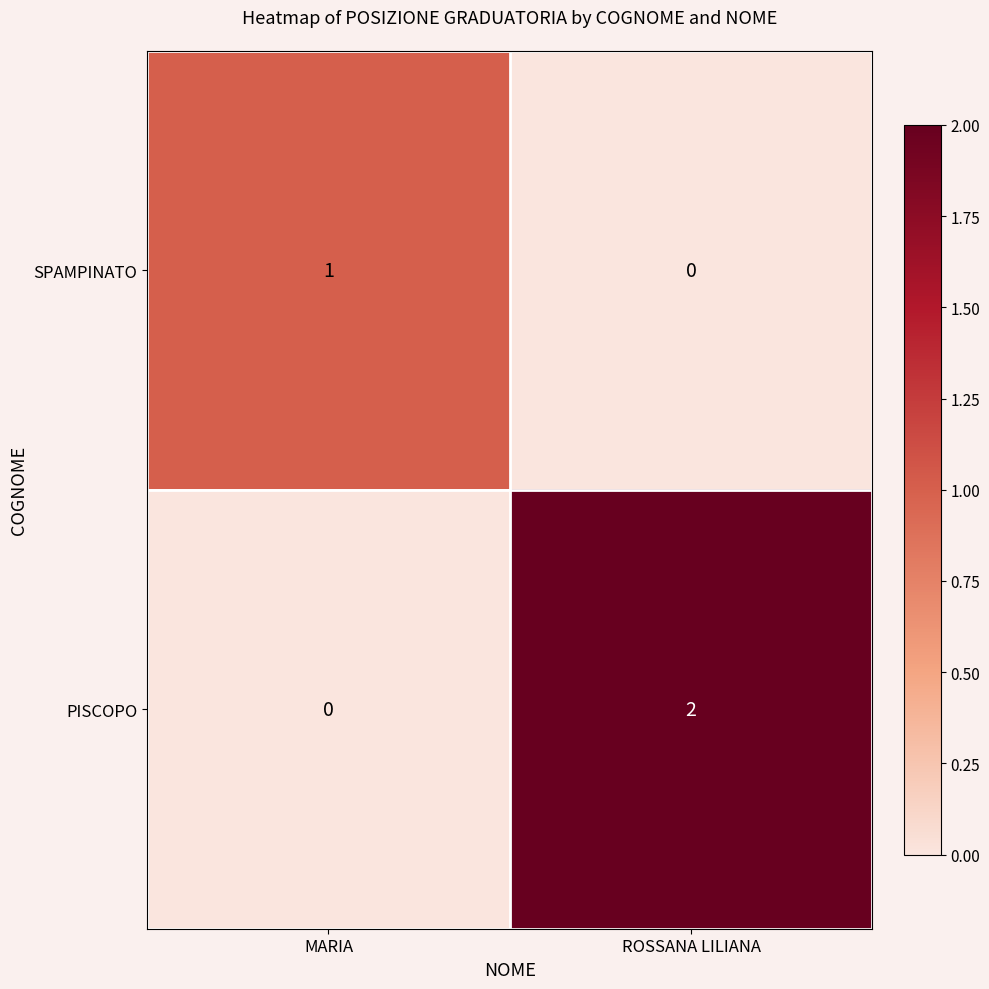

Reading left to right, extract all data points from this chart.

SPAMPINATO: MARIA=1	ROSSANA LILIANA=0
PISCOPO: MARIA=0	ROSSANA LILIANA=2